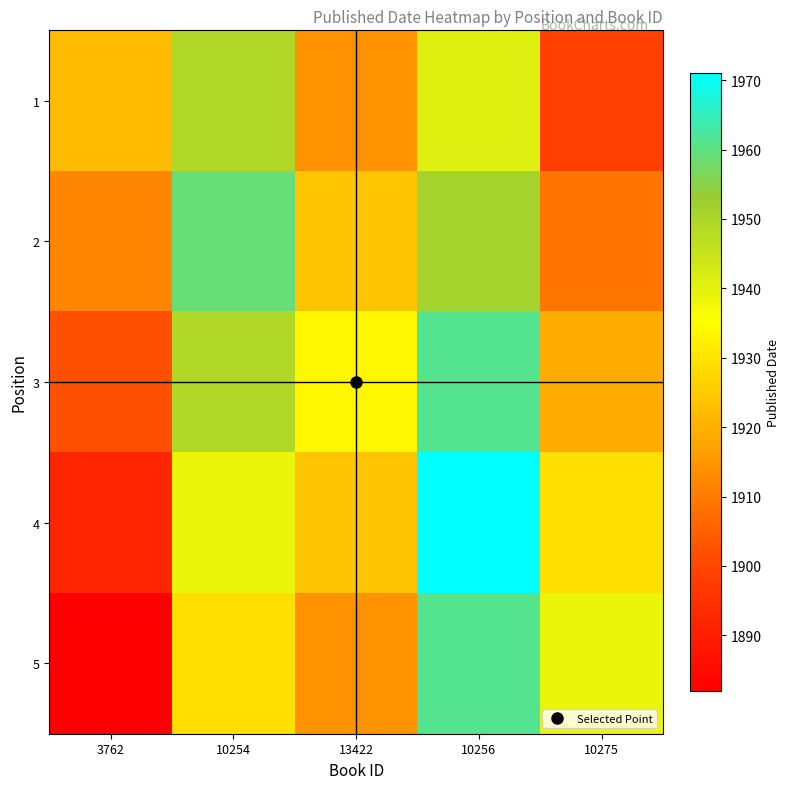

How many distinct data groups are displayed?

5